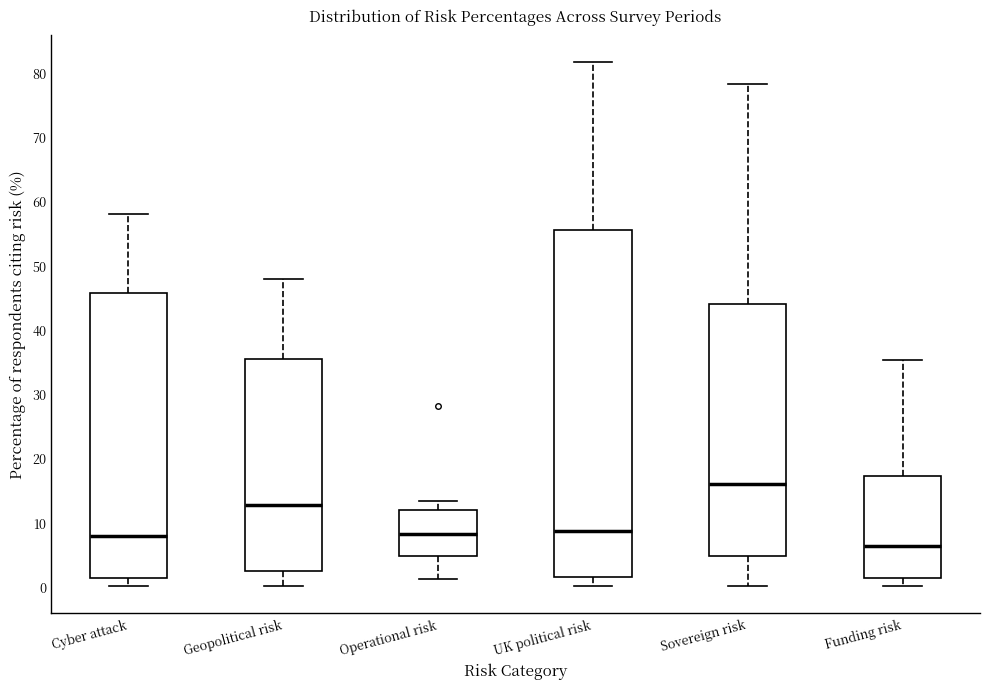

Where is the lower edge of the box for Operational risk on the y-axis? The values are not printed on the chart, so give them approximately, as read against the axis.

5